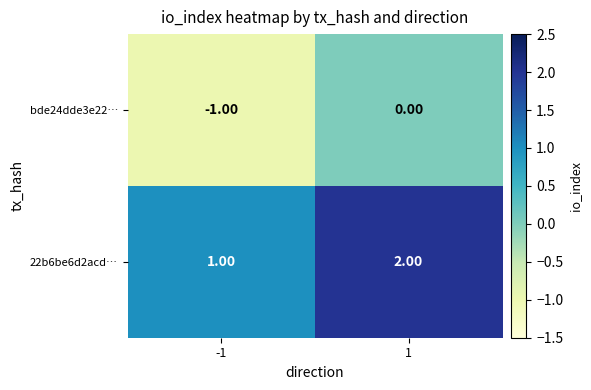

At -1, list the series in order from smallest to largest.

bde24dde3e22…, 22b6be6d2acd…